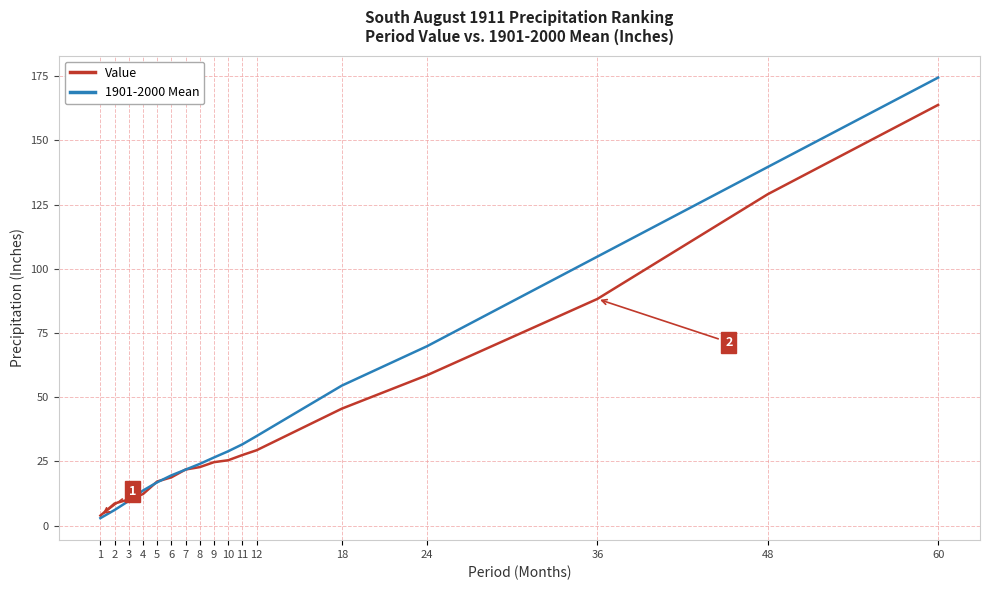

List the series in order of their overall mean, highest first.

1901-2000 Mean, Value